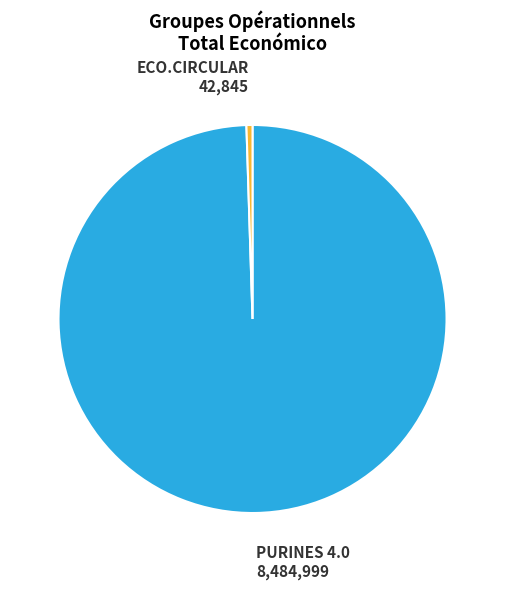

Is there any slice that represents more than half of the pie?

Yes